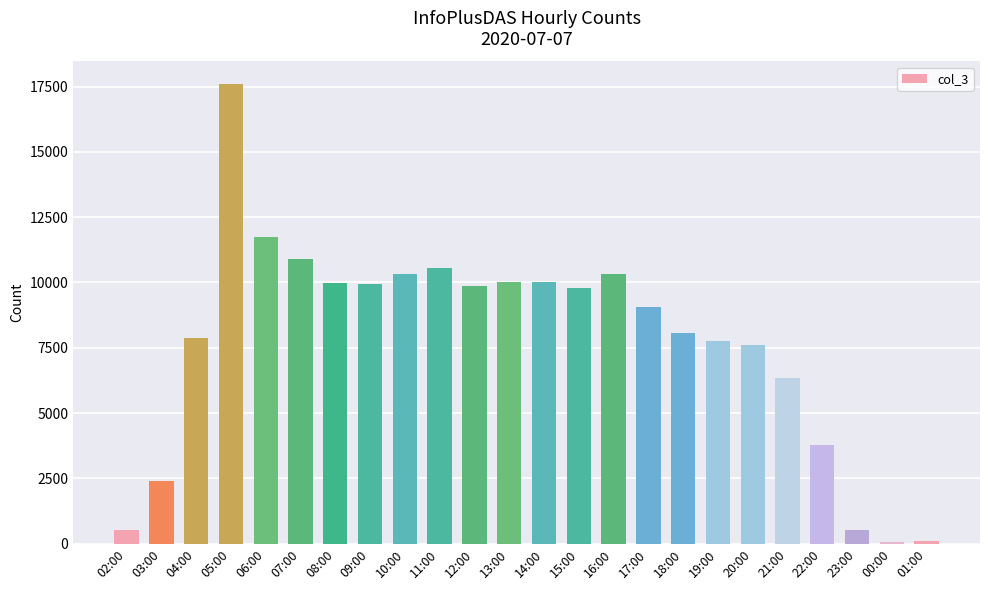

The chart shows a value of 514 at 02:00. True or false?

True